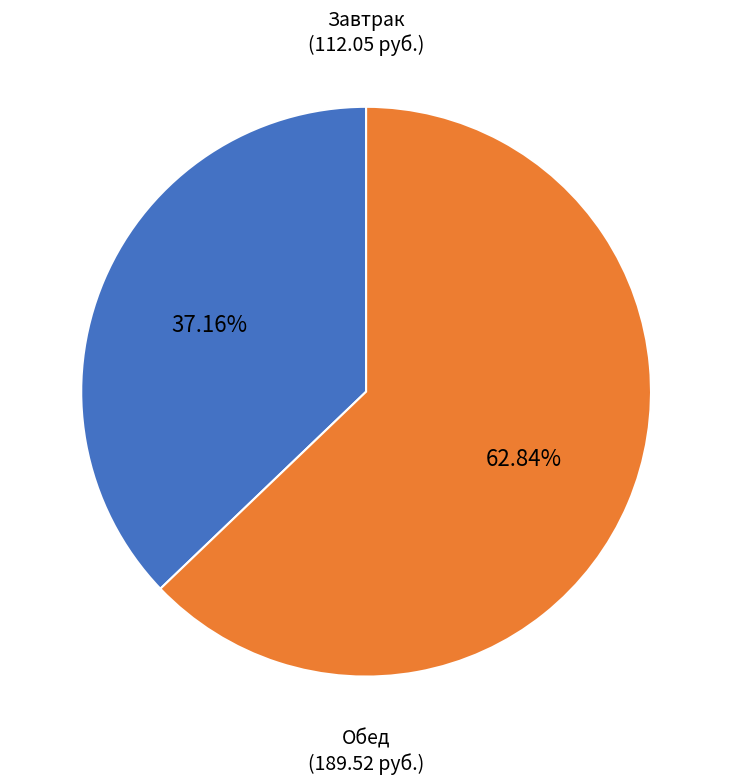

Is there any slice that represents more than half of the pie?

Yes